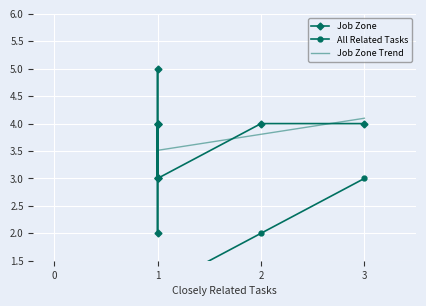

What is the spread (max minus min) of values at 1?

4